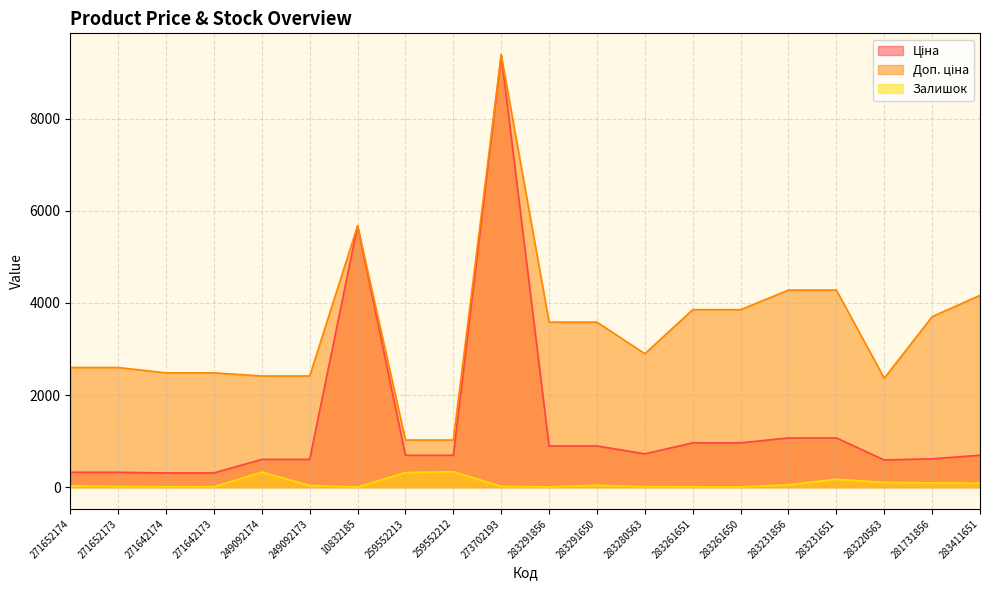

What are all the series names shown in the legend?

Ціна, Доп. ціна, Залишок